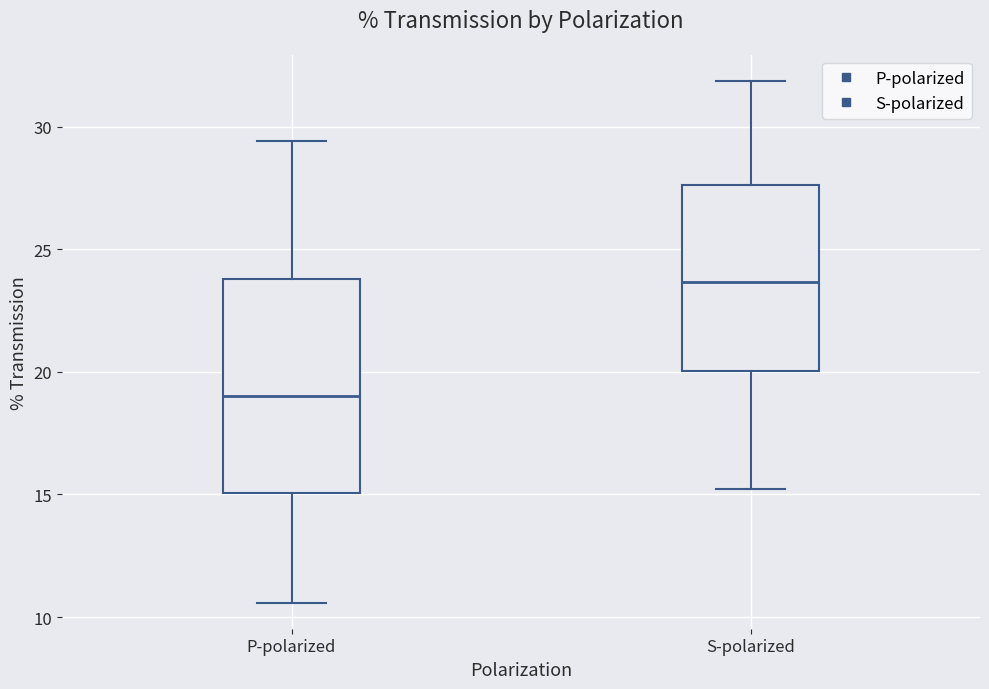

Reading left to right, read every box against the y-axis: the position of its median line, the range the box covers, and the ends of its whiskers. The values are not printed on the chart, so give them approximately, as read against the axis.

P-polarized: median 19.0, box 15.0 to 24.0, whiskers 10.5 to 29.5
S-polarized: median 23.5, box 20.0 to 27.5, whiskers 15.0 to 32.0